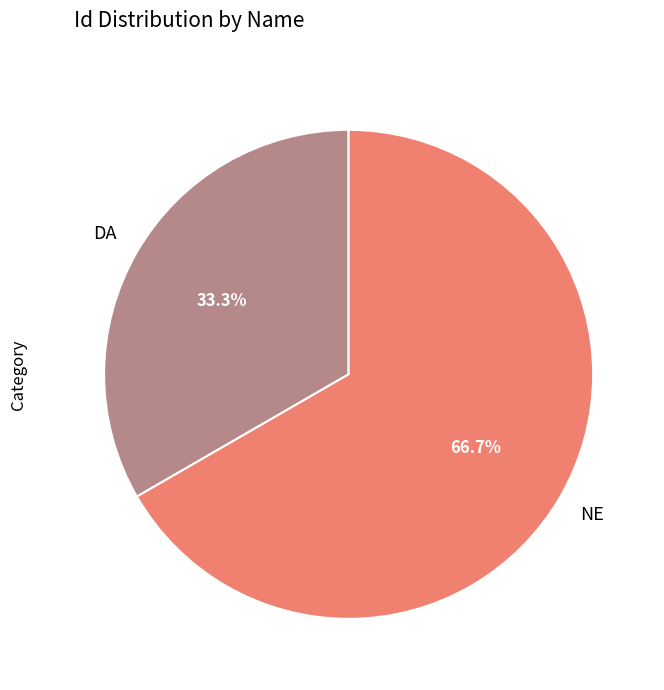

What is the smallest slice in the pie chart?

DA